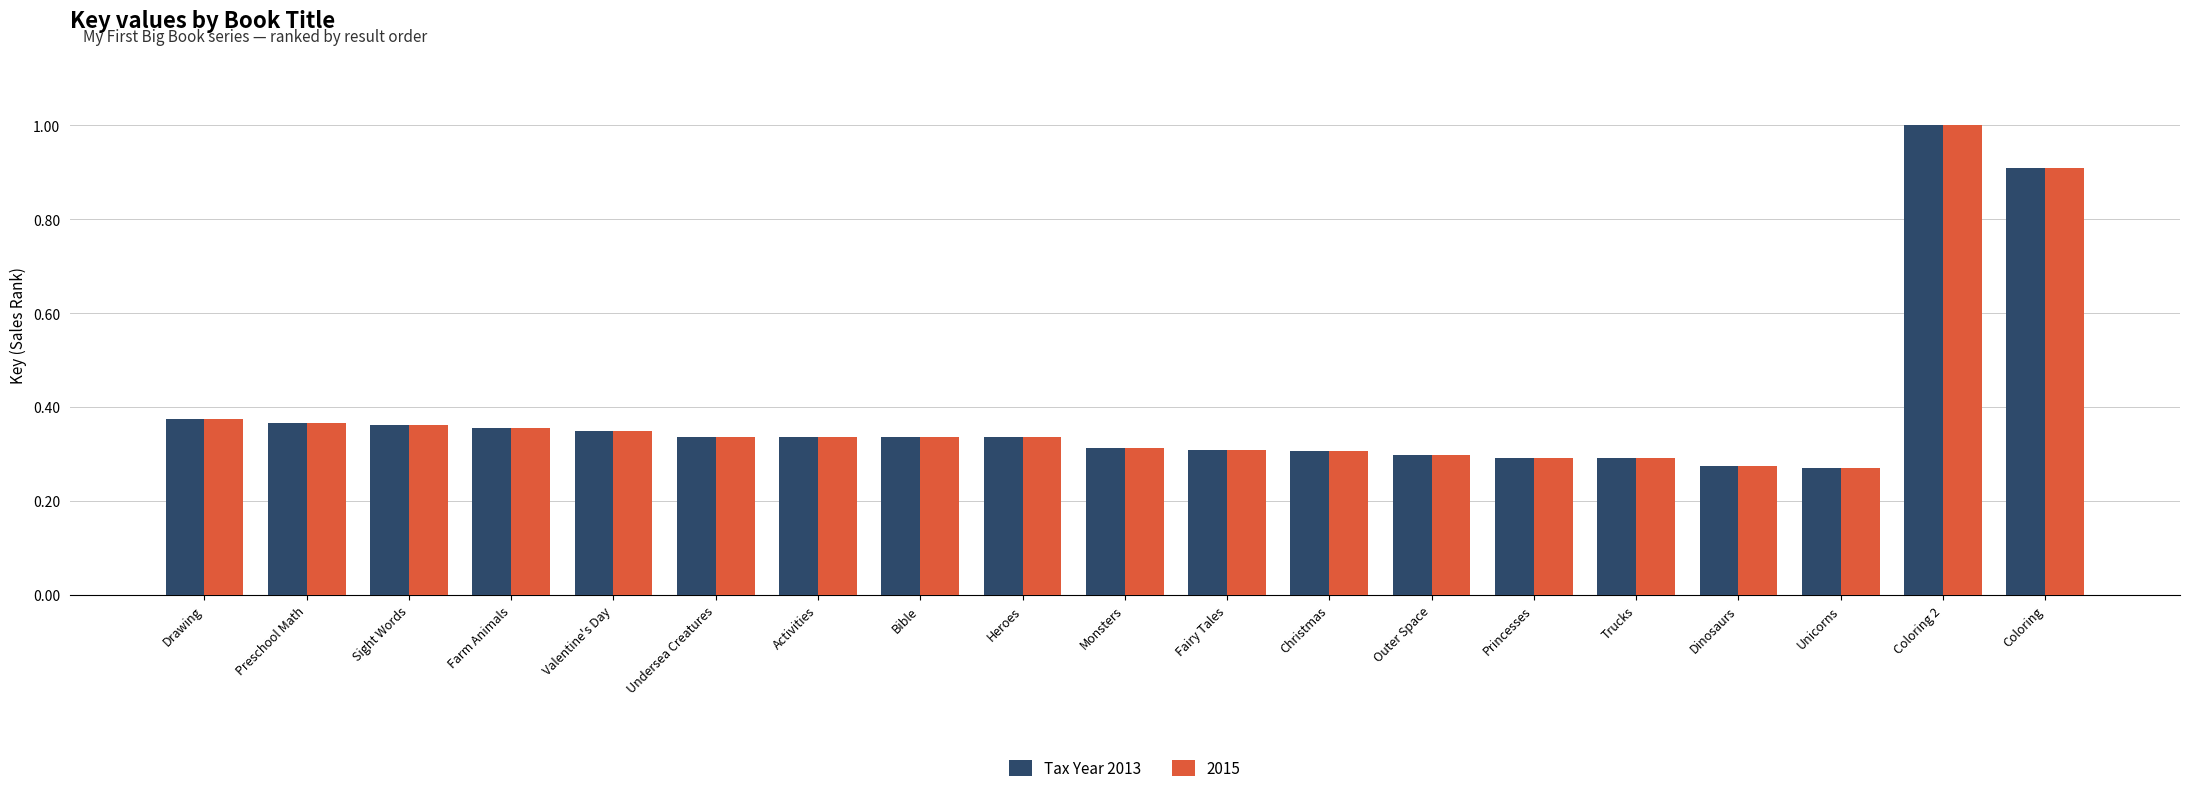

At which category is the sum across all series the highest?

Coloring 2